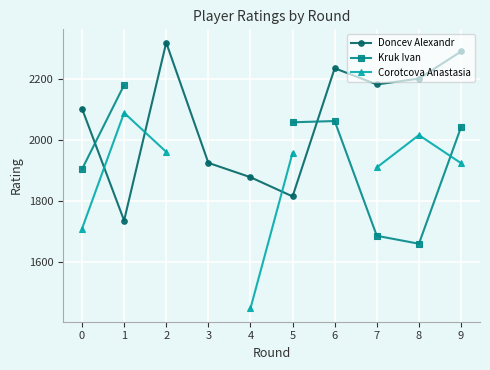

After their last crossing, which series has the higher values: Corotcova Anastasia or Kruk Ivan?

Kruk Ivan